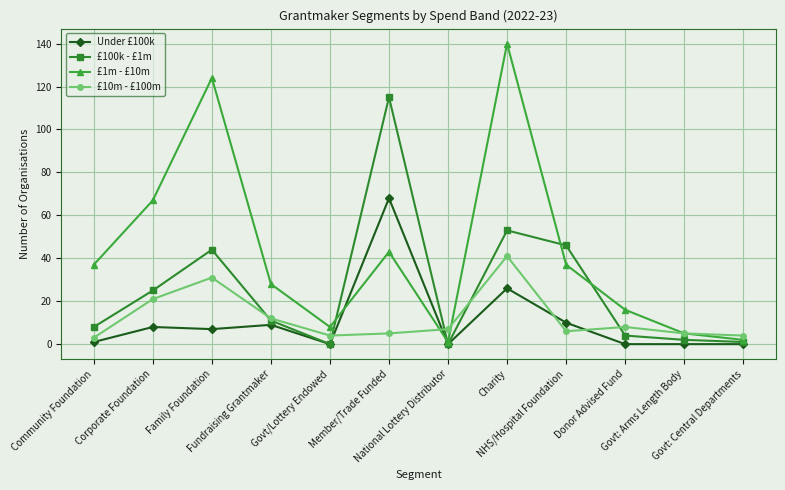

Which series has the largest total across all categories?

£1m - £10m